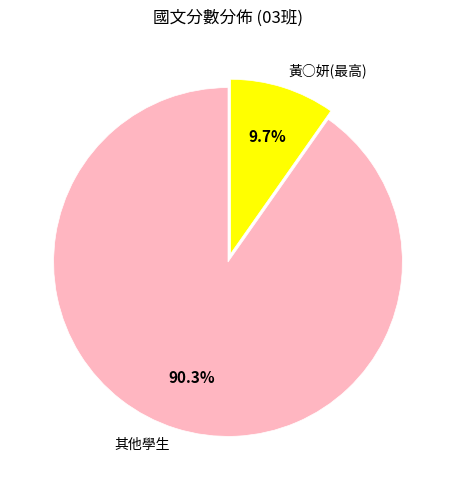

Is 黃○妍(最高) the majority of the pie?

No